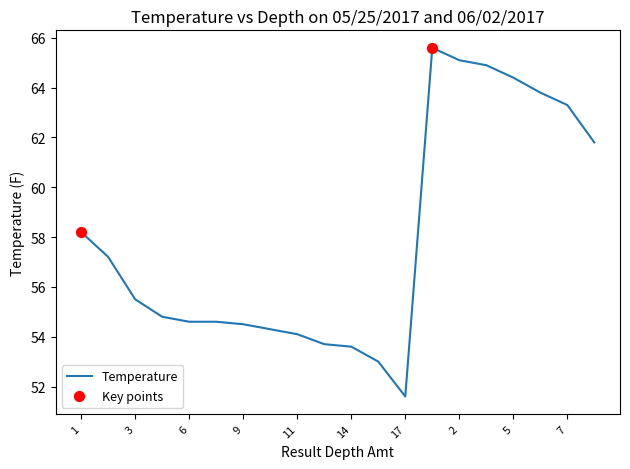

What is the difference between the maximum and minimum values?

14.0